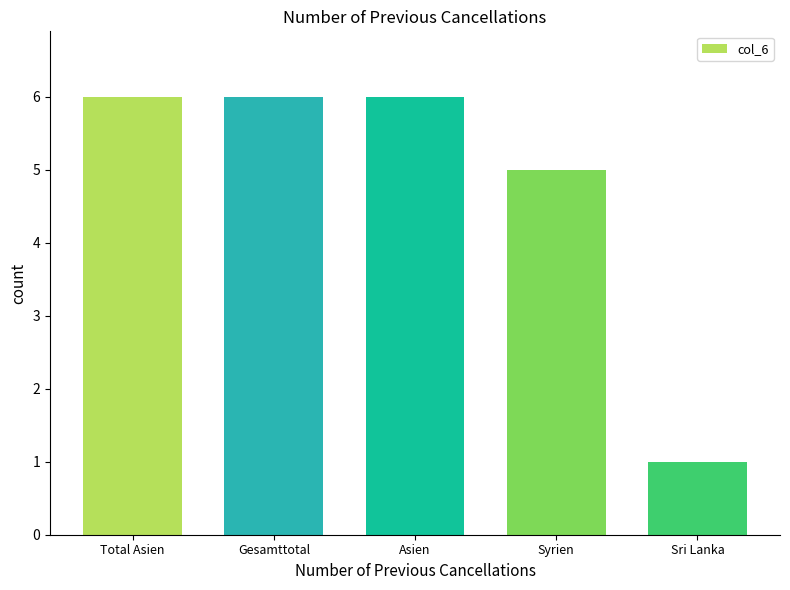

Reading right to left, transcribe all the data shown in this chart.

Sri Lanka=1	Syrien=5	Asien=6	Gesamttotal=6	Total Asien=6